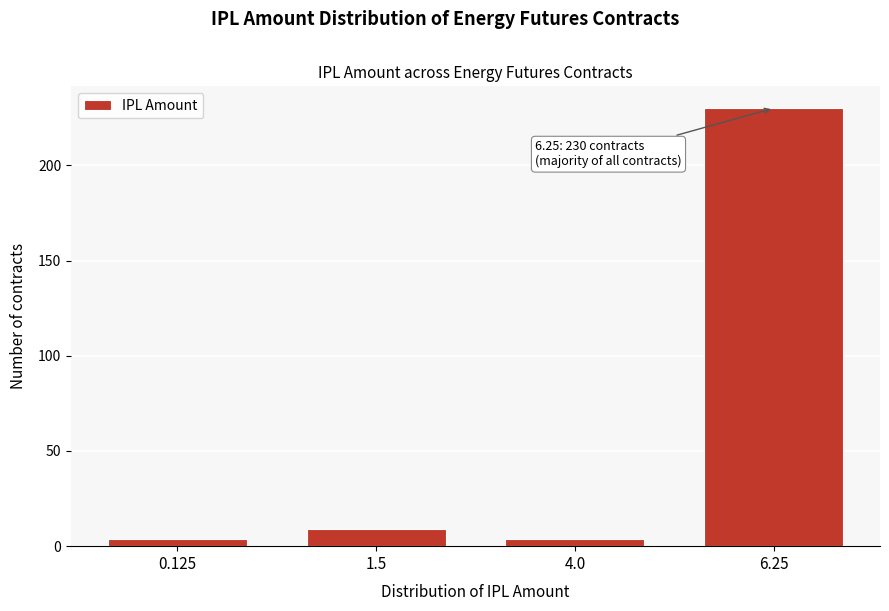

Reading left to right, what are all the values shown in this chart?

4	9	4	230